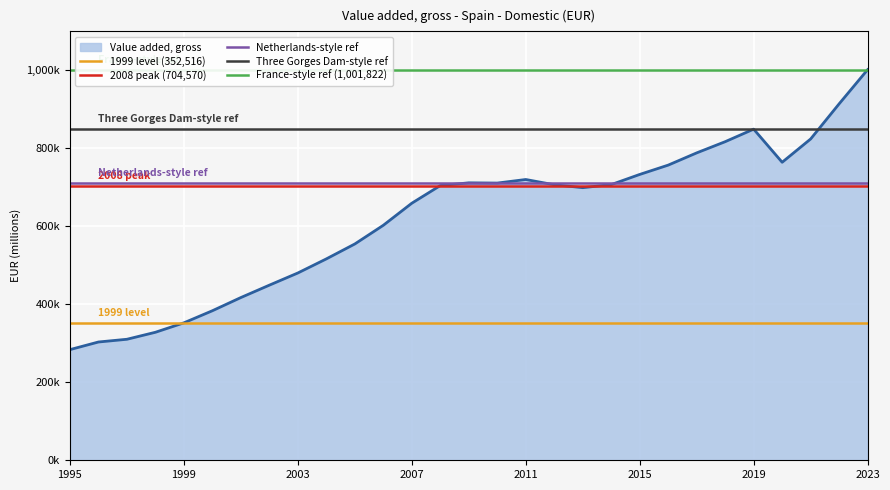

Which category has the lowest value in the France-style ref (1,001,822) series?

1995